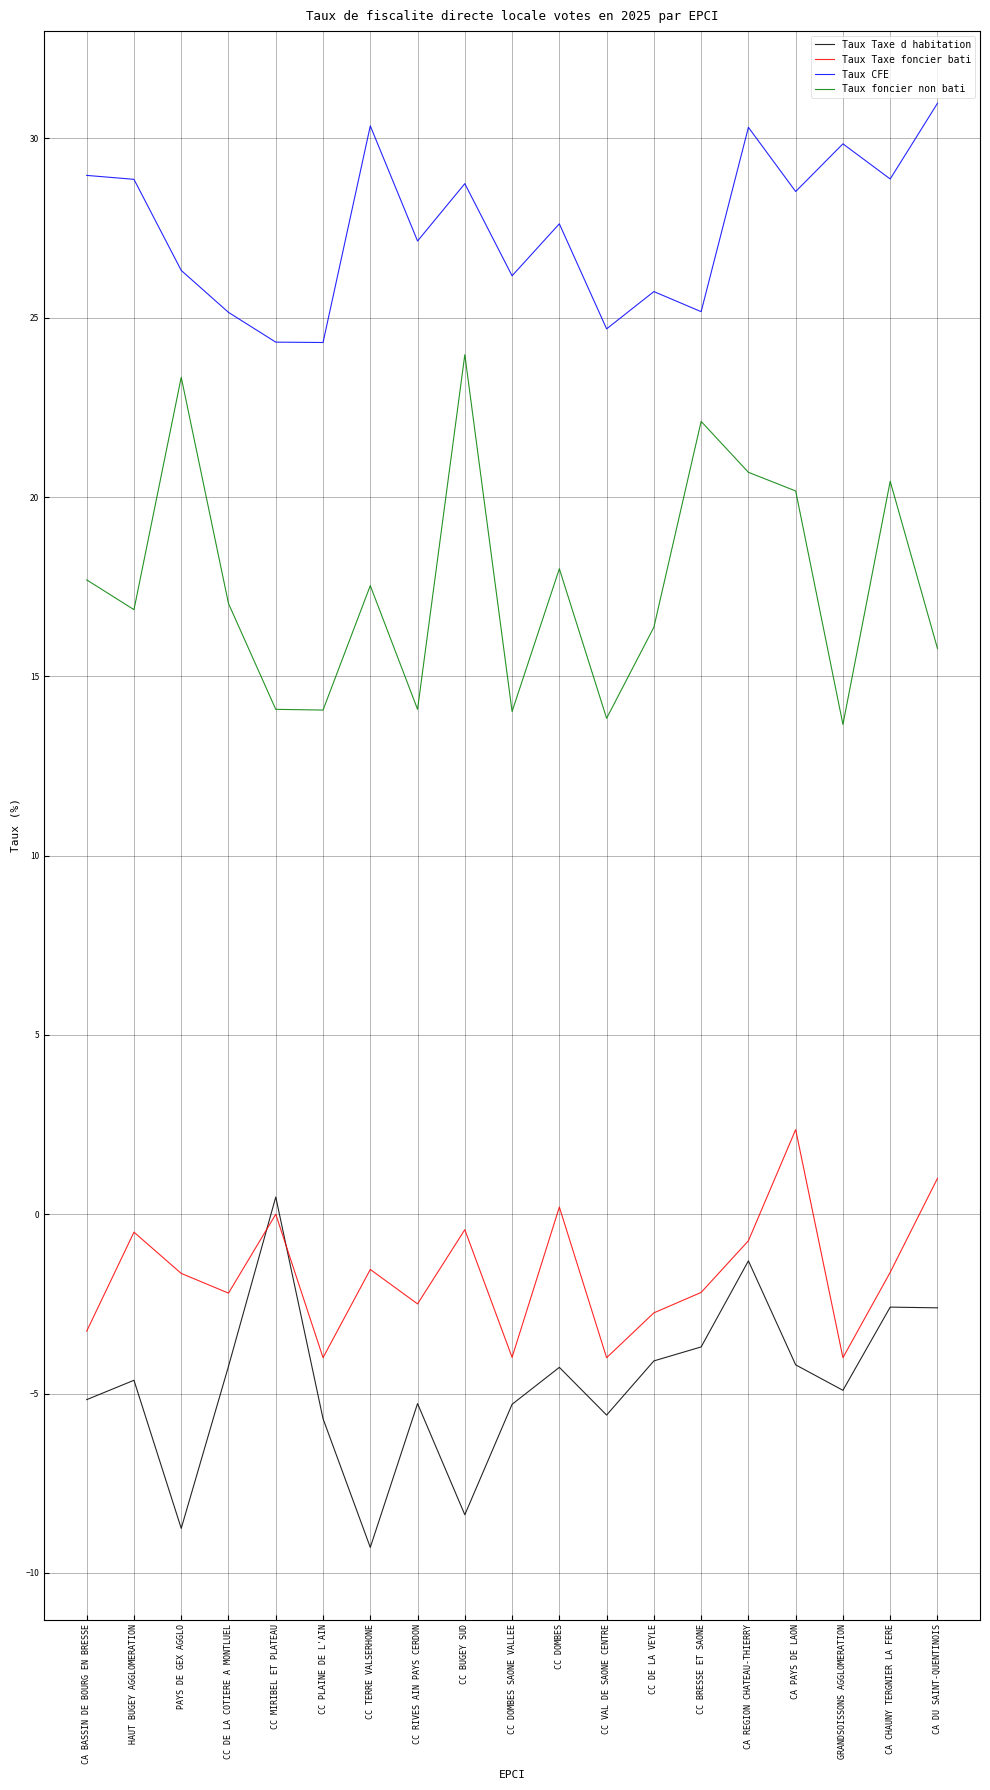

Which category has the highest value in the Taux Taxe d habitation series?

CC MIRIBEL ET PLATEAU